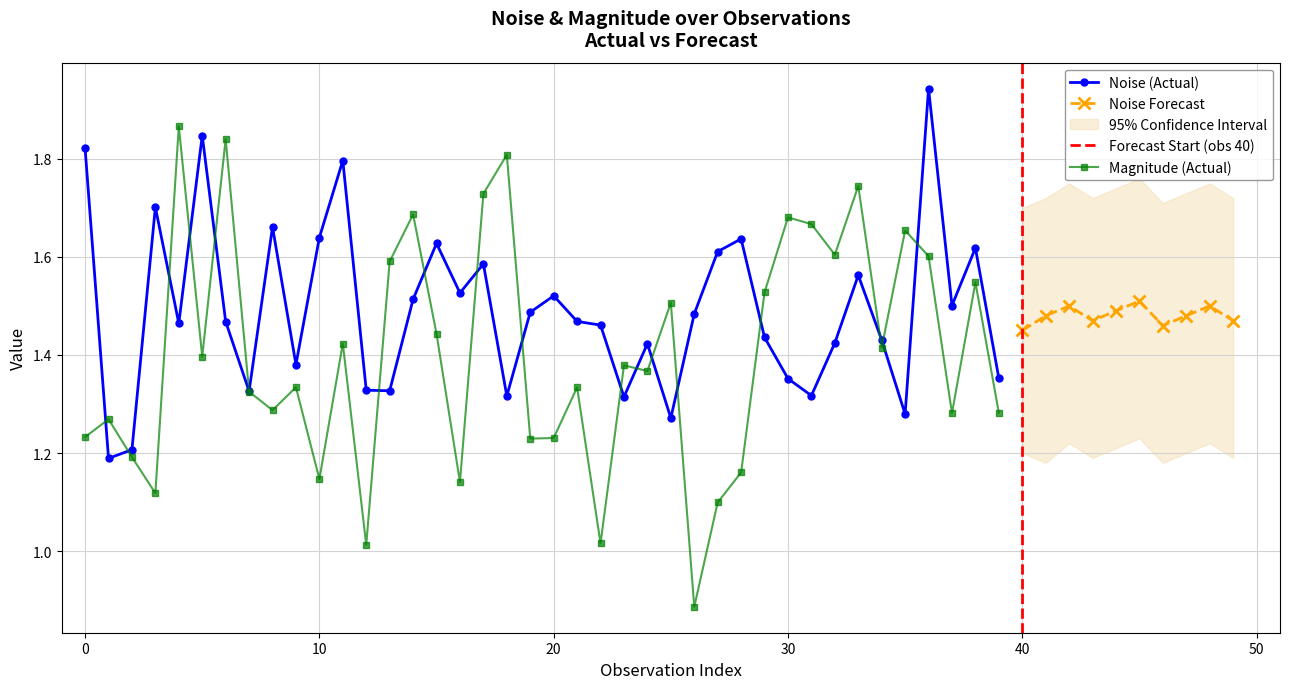

Rank the series by their average value, from lowest to highest.

mag., noise